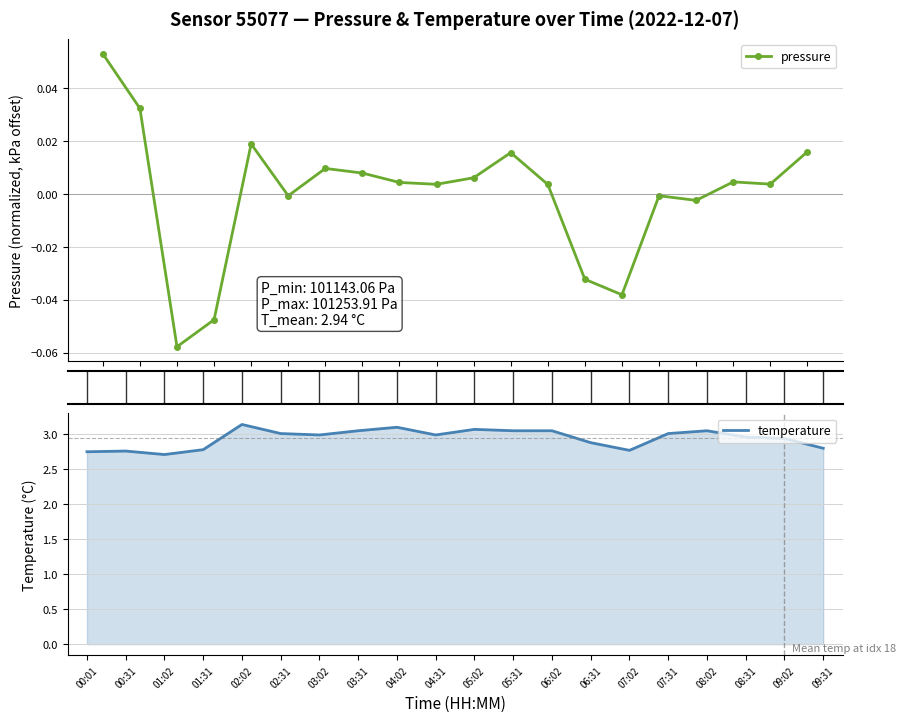

At which label is pressure closest to 0?

02:31